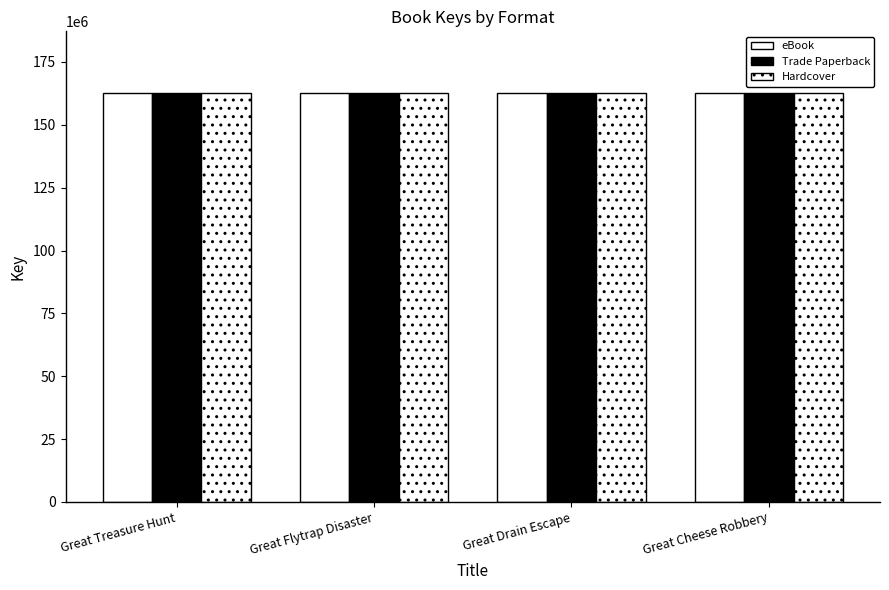

How many groups of bars are there?

4